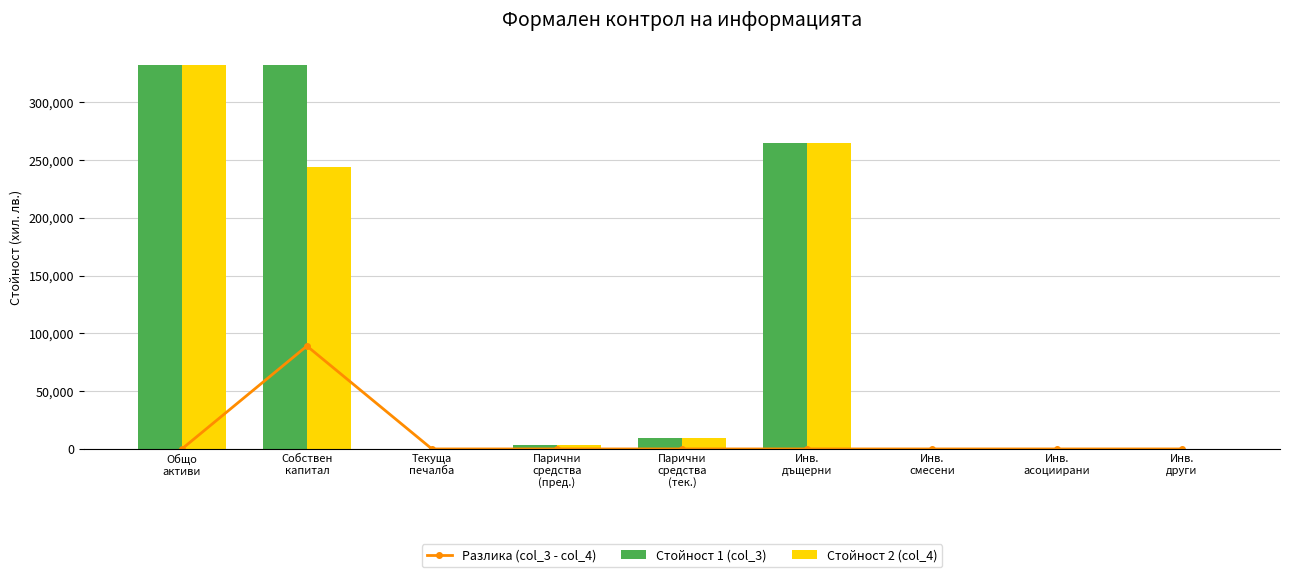

What is the label of the 4th bar from the right?

Инв.
дъщерни